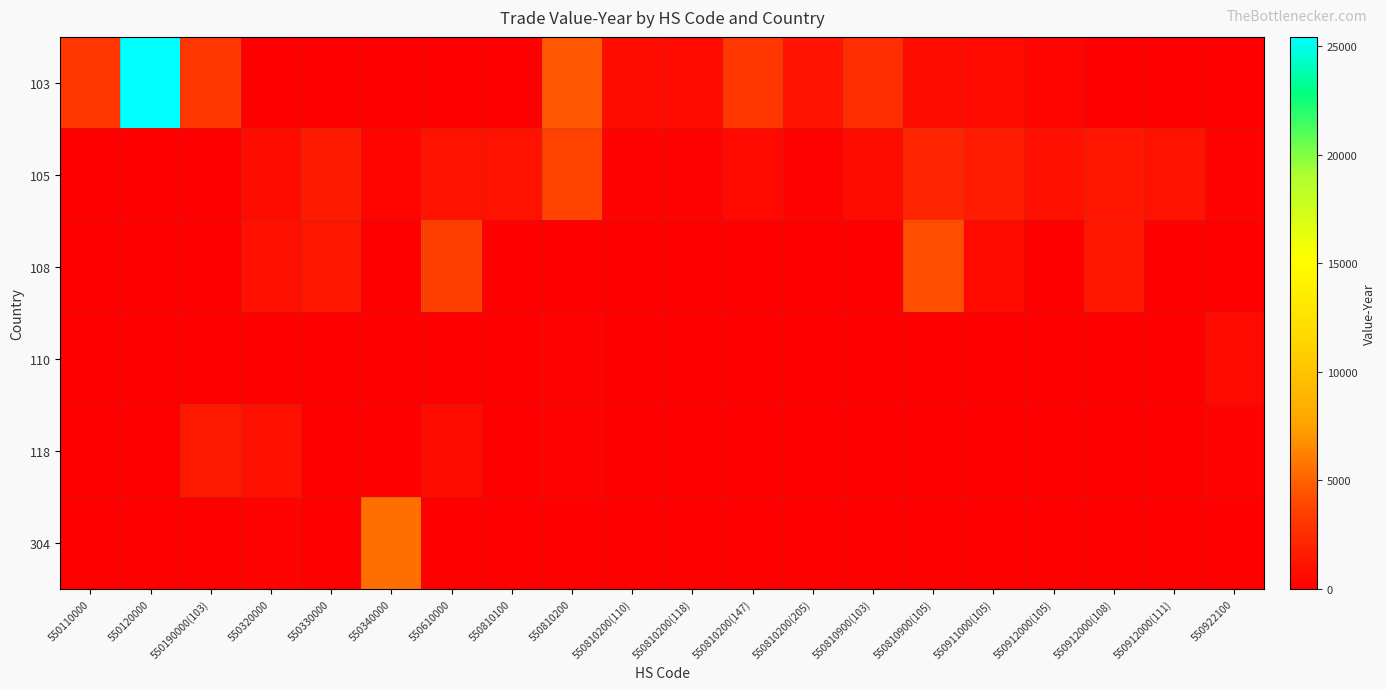

Rank the series at 550810200(205) from lowest to highest value.

108, 110, 118, 304, 105, 103